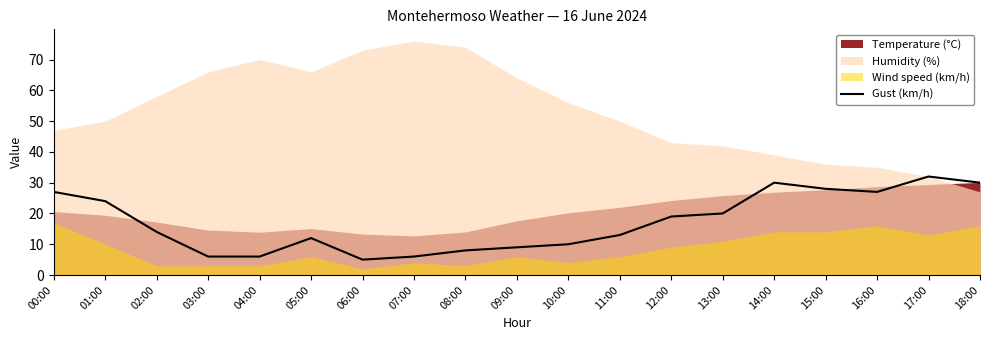

What is the label of the 2nd point from the right?

17:00